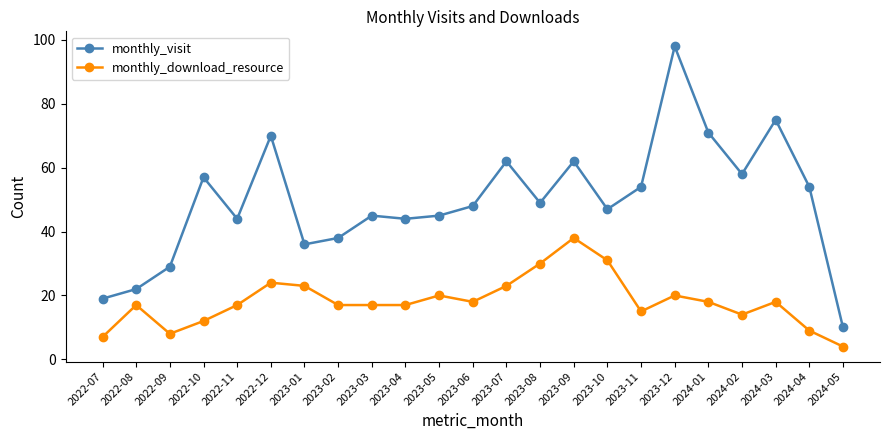

How many values in the monthly_visit series are below 48?

11